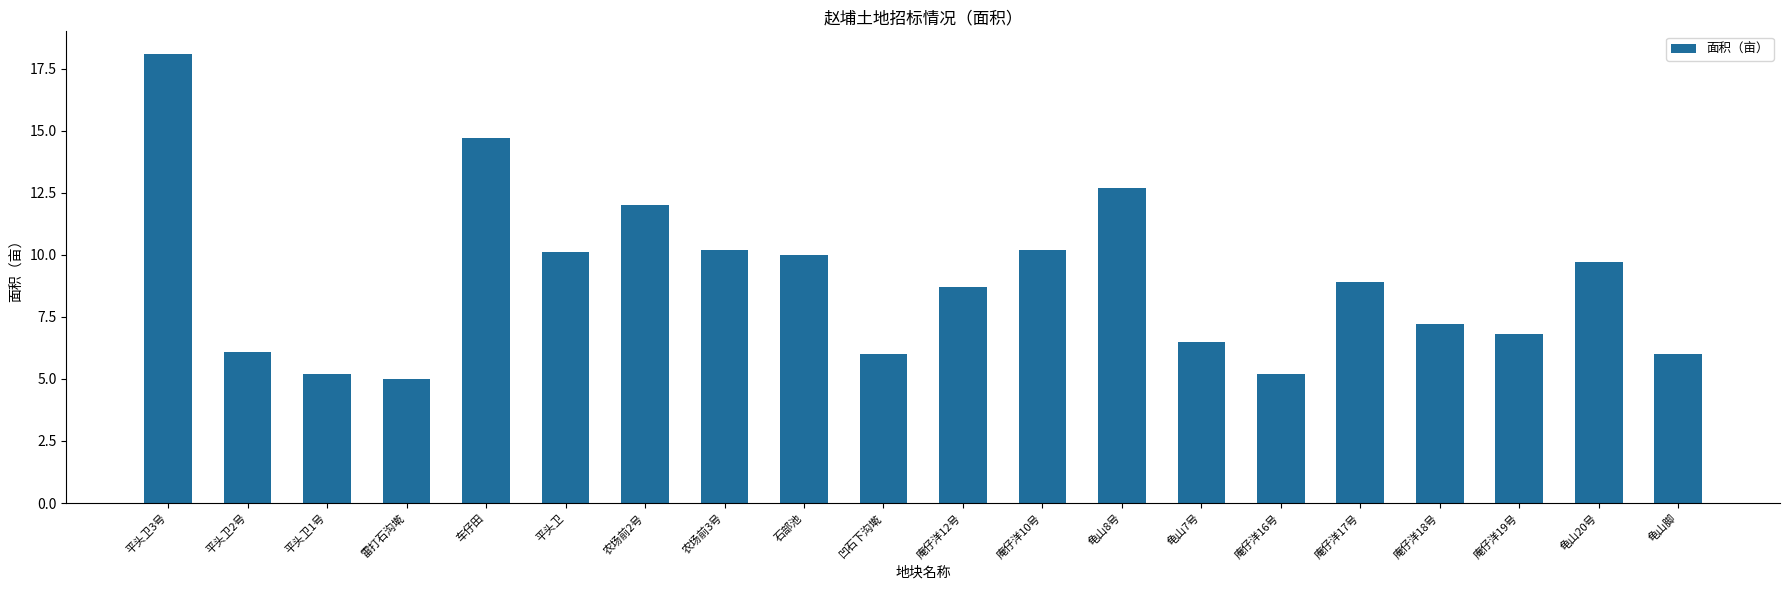

How many series are shown in this chart?

1